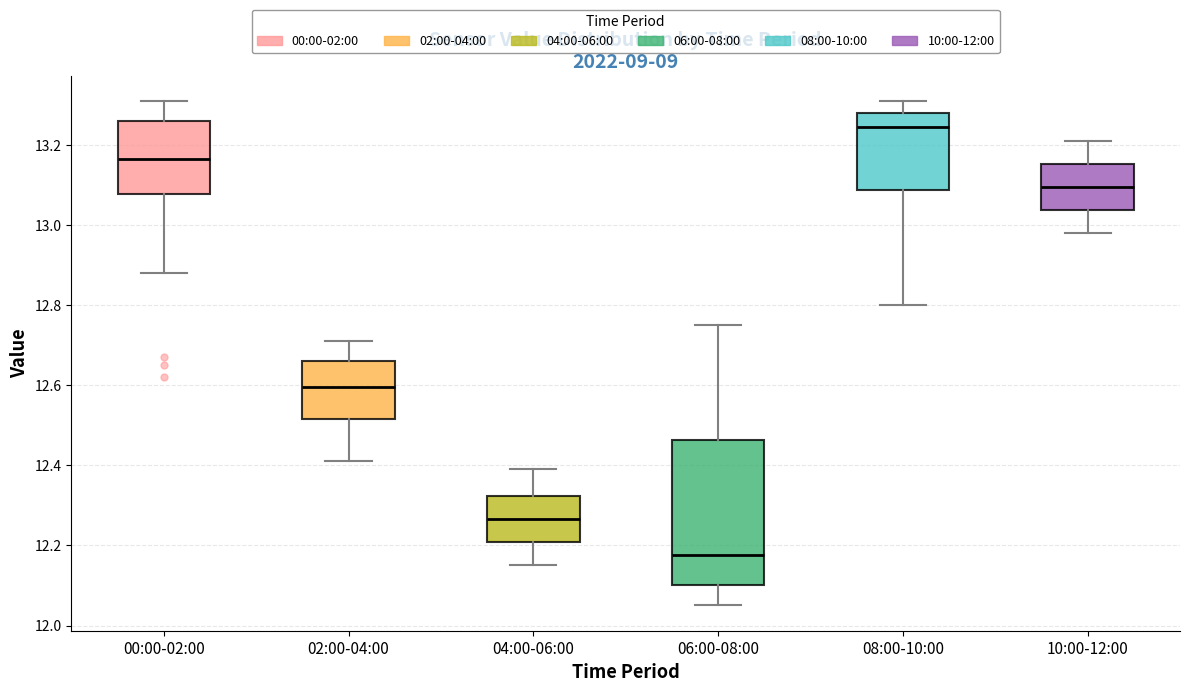

Reading left to right, read every box against the y-axis: the position of its median line, the range the box covers, and the ends of its whiskers. The values are not printed on the chart, so give them approximately, as read against the axis.

00:00-02:00: median 13.16, box 13.08 to 13.26, whiskers 12.88 to 13.32
02:00-04:00: median 12.60, box 12.52 to 12.66, whiskers 12.42 to 12.72
04:00-06:00: median 12.26, box 12.20 to 12.32, whiskers 12.16 to 12.40
06:00-08:00: median 12.18, box 12.10 to 12.46, whiskers 12.06 to 12.76
08:00-10:00: median 13.24, box 13.08 to 13.28, whiskers 12.80 to 13.32
10:00-12:00: median 13.10, box 13.04 to 13.16, whiskers 12.98 to 13.22